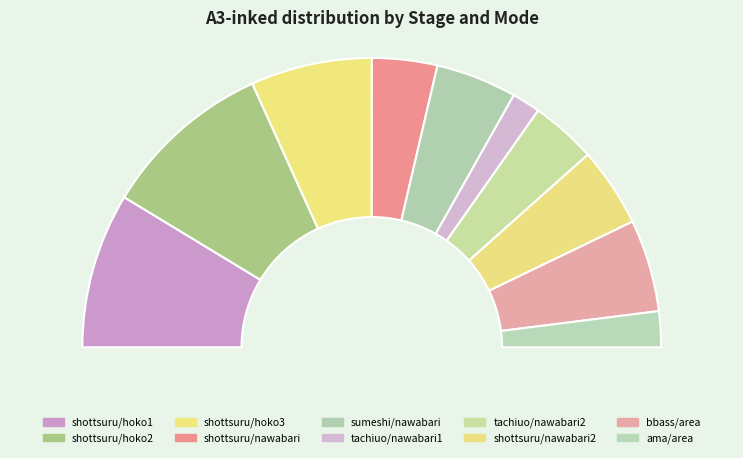

Does shottsuru (hoko) 3 account for over 50% of the chart?

No